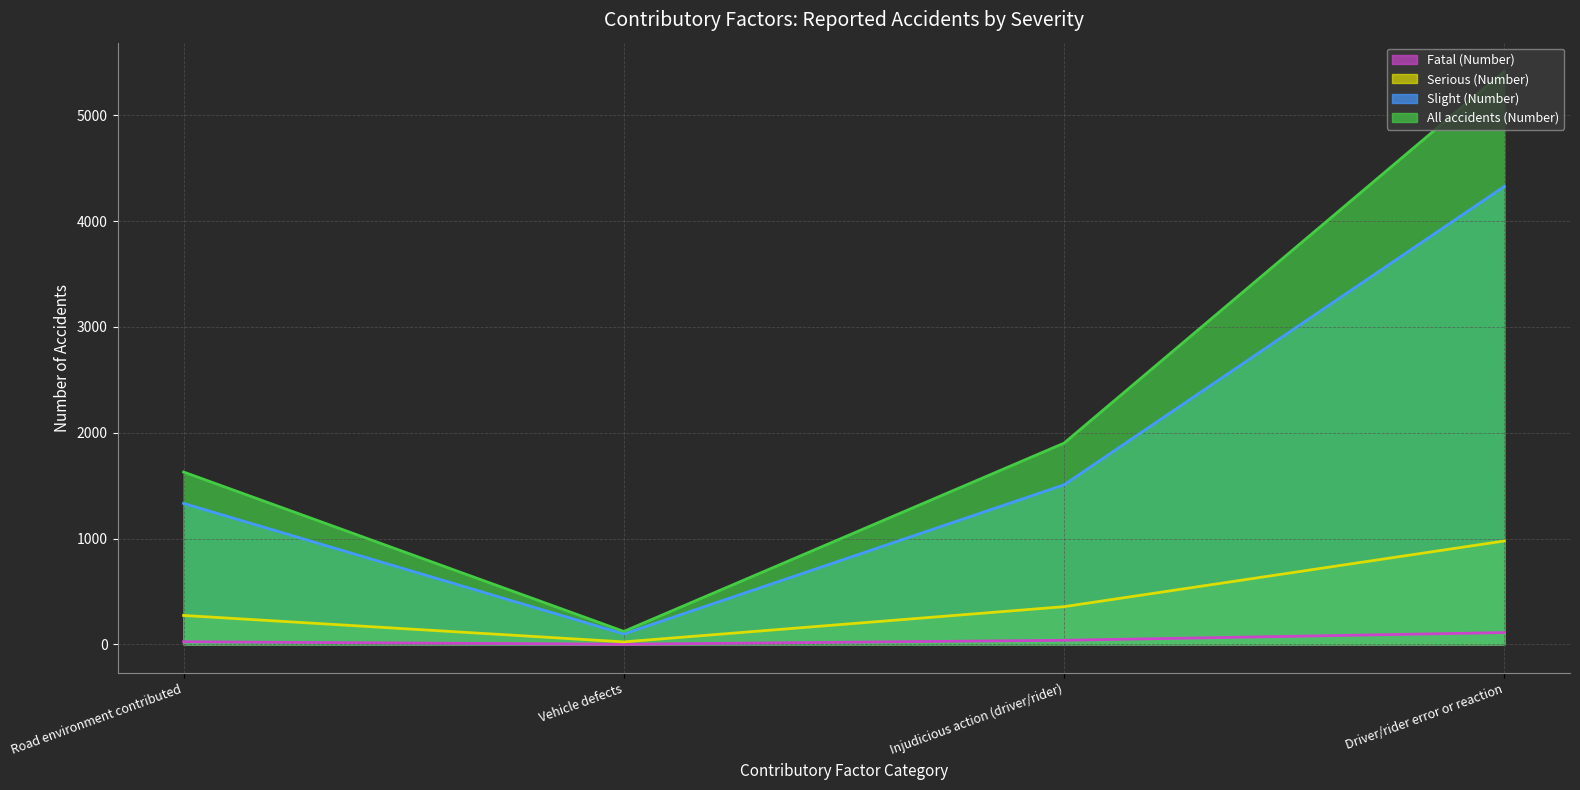

What is the difference between the maximum and second lowest values in the Serious (Number) series?

704